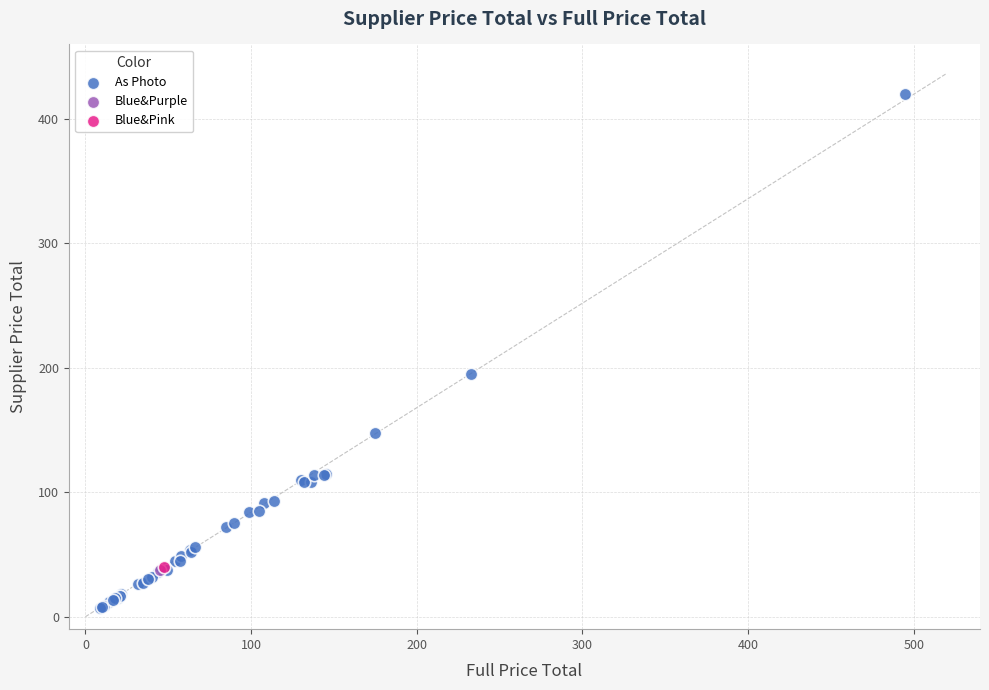

What are all the series names shown in the legend?

As Photo, Blue&Purple, Blue&Pink